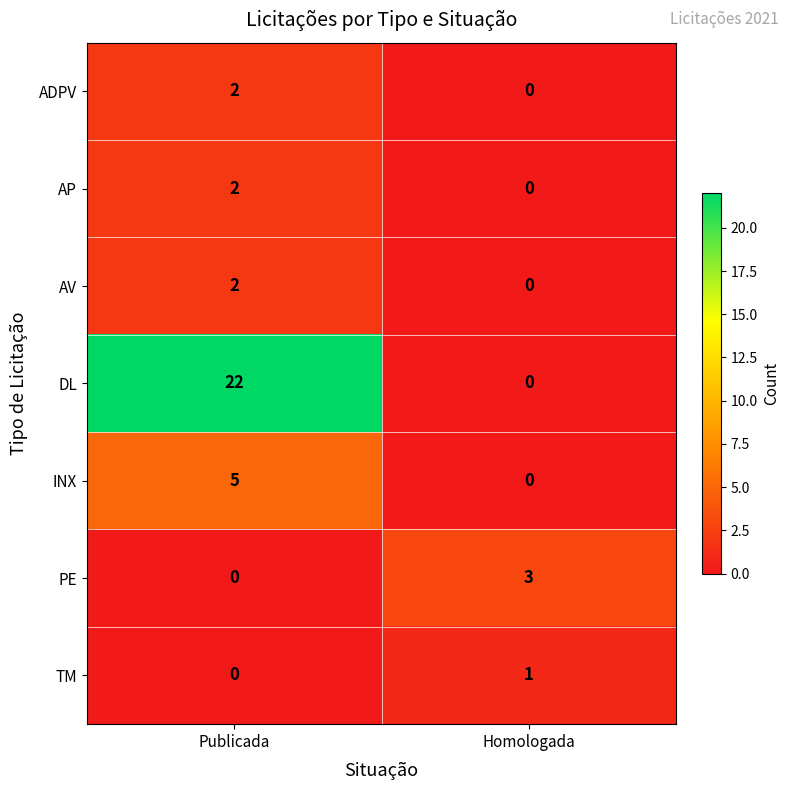

What is the sum of the PE values at Homologada and Publicada?

3